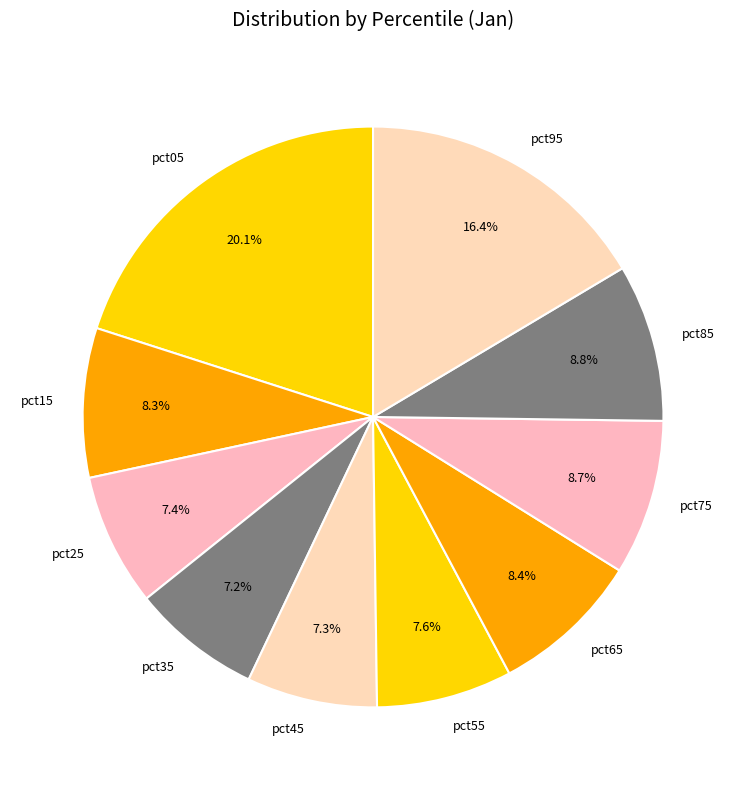

To the nearest percent, what percentage of the pie is pct25?

7%